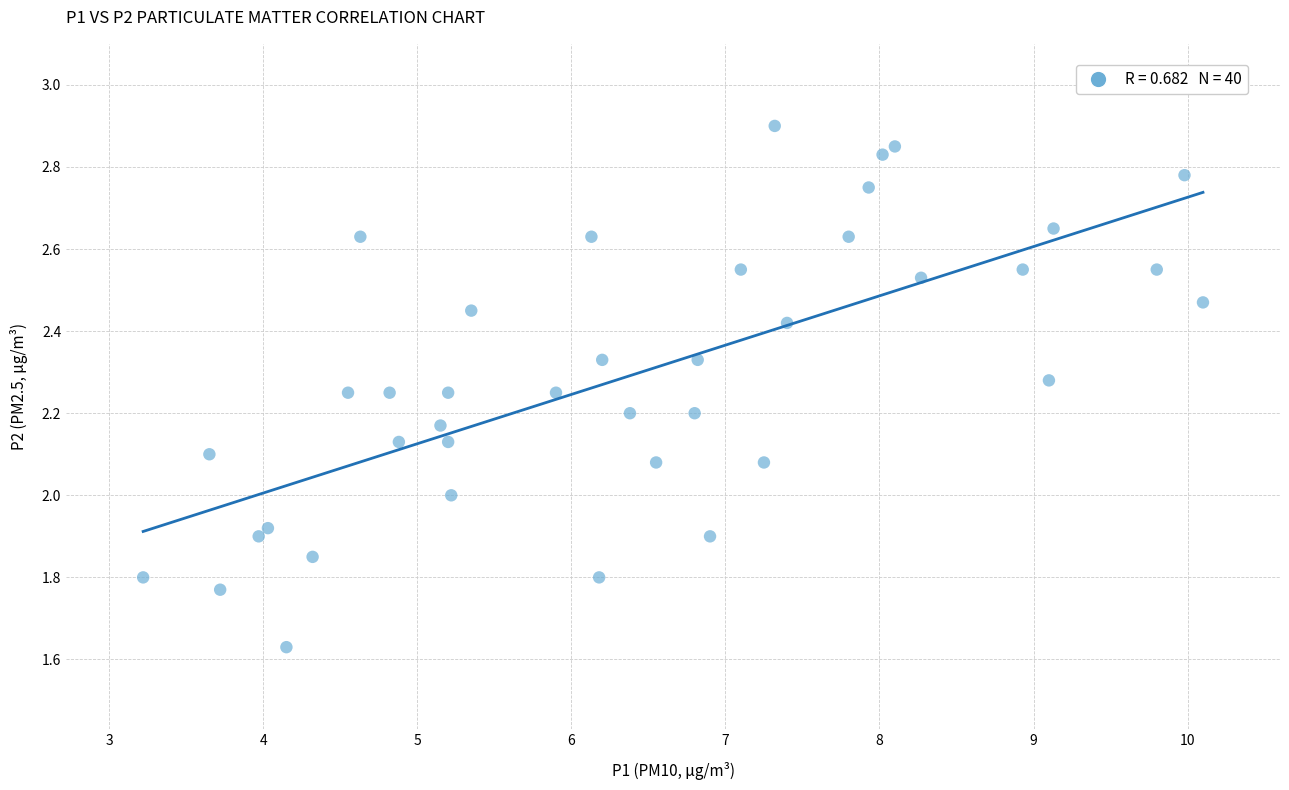

What is the range of Y values (max minus min)?

1.3